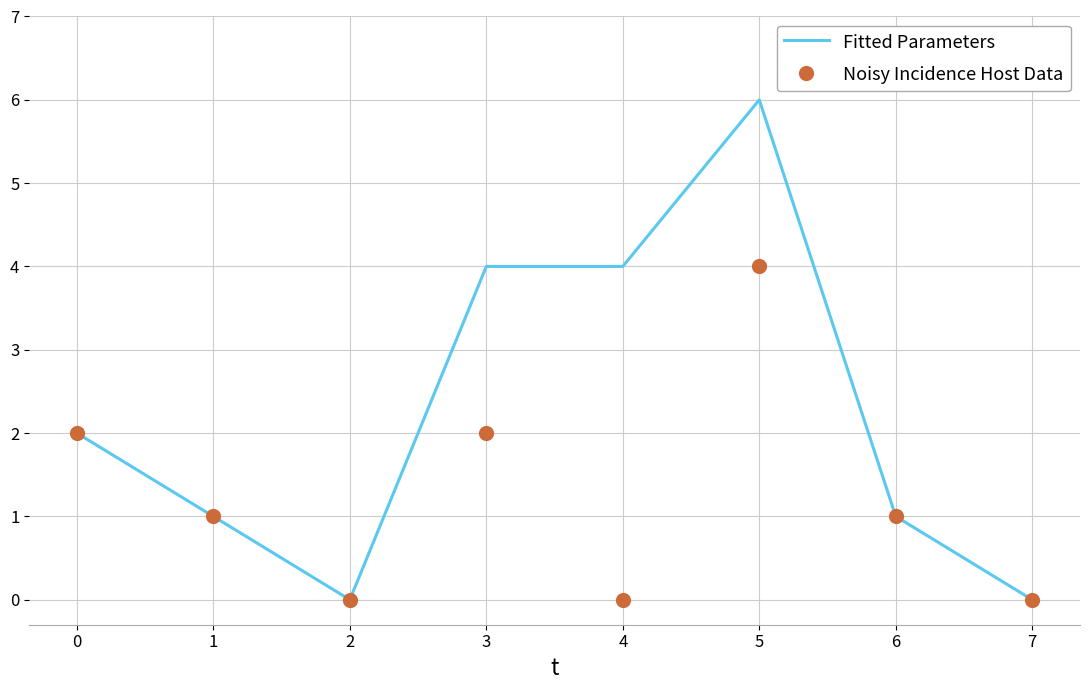

At how many categories does at least one series exceed 4?

1